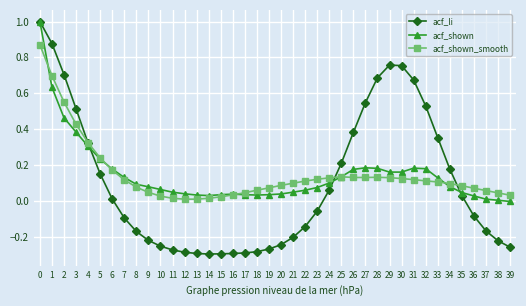

What is the greatest value displayed?

1.0